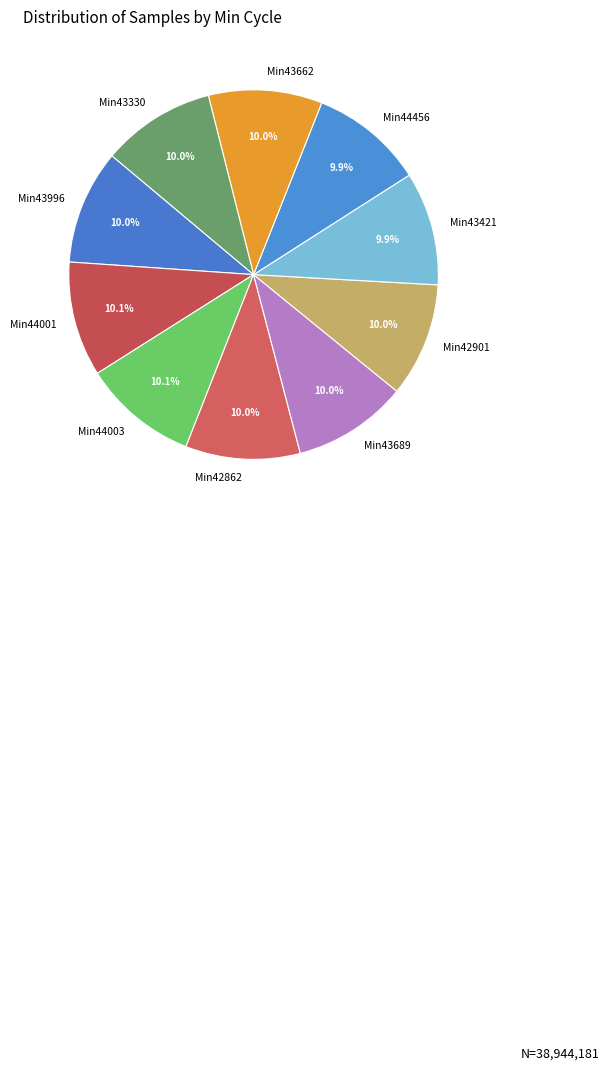

What is the total percentage of Min43421 and Min44001?

20.0%